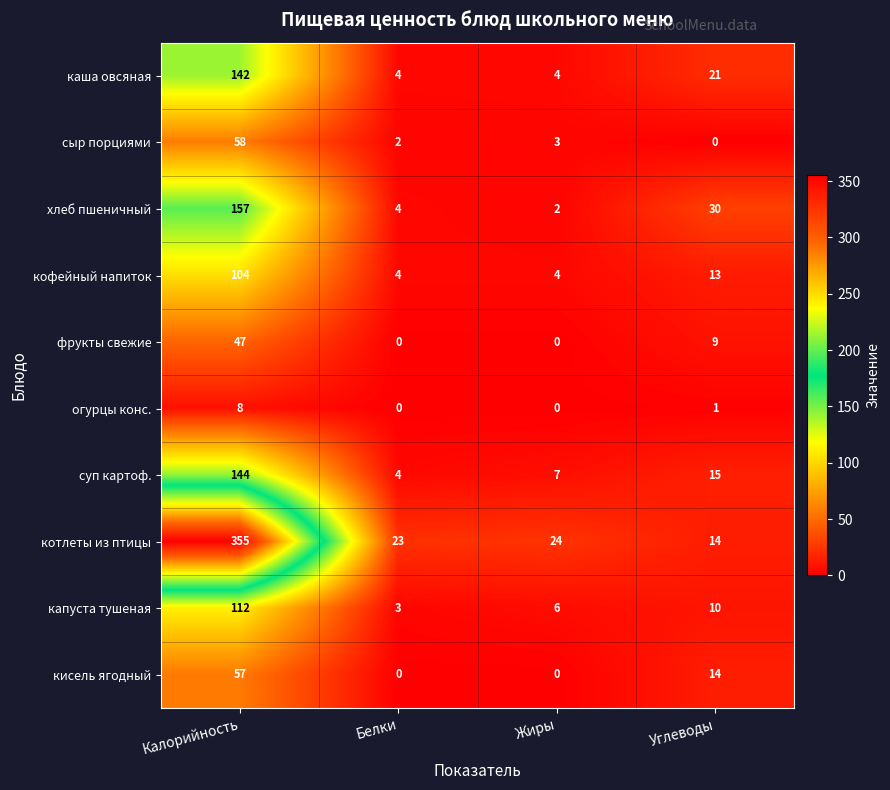

What is the average value of the фрукты свежие series?

14